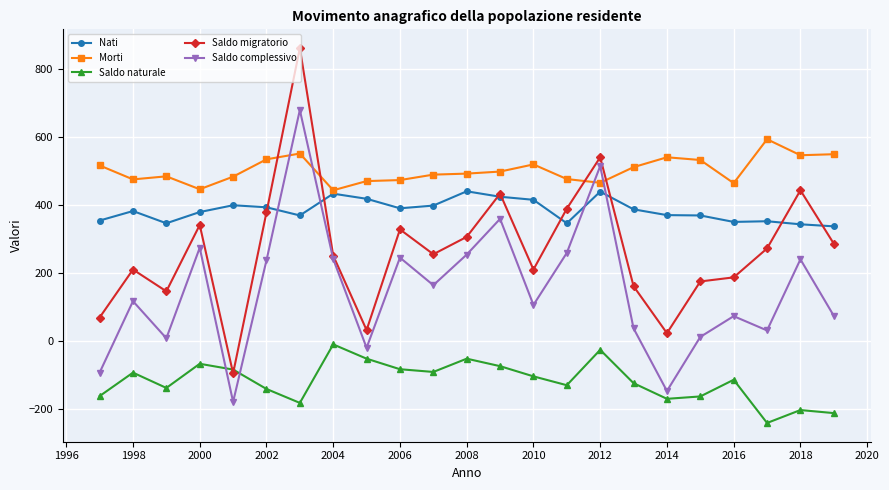

True or false: Saldo migratorio and Nati intersect in this chart.

True